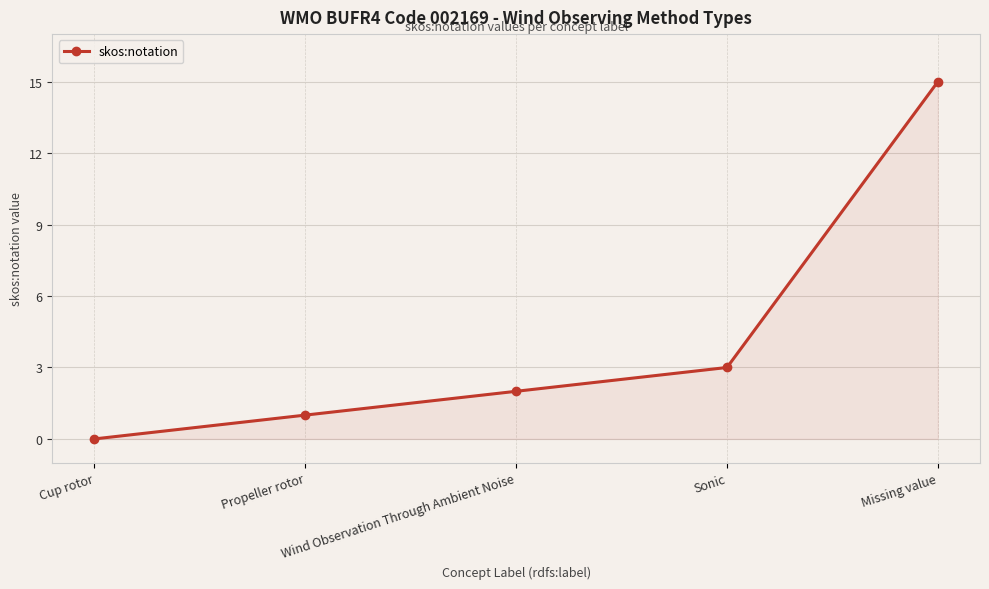

What position from the left is Sonic?

4